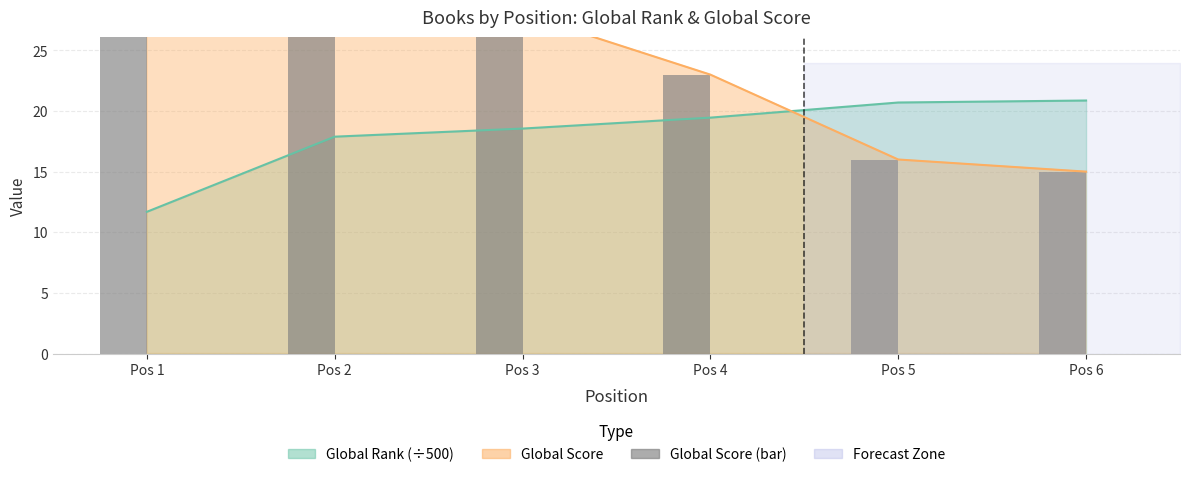

Reading right to left, list all the values displayed in this chart.

15	16	23	28	33	68